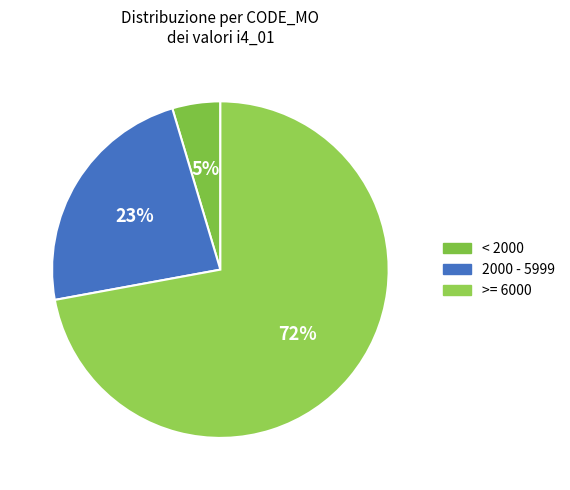

Does any single category account for the majority?

Yes